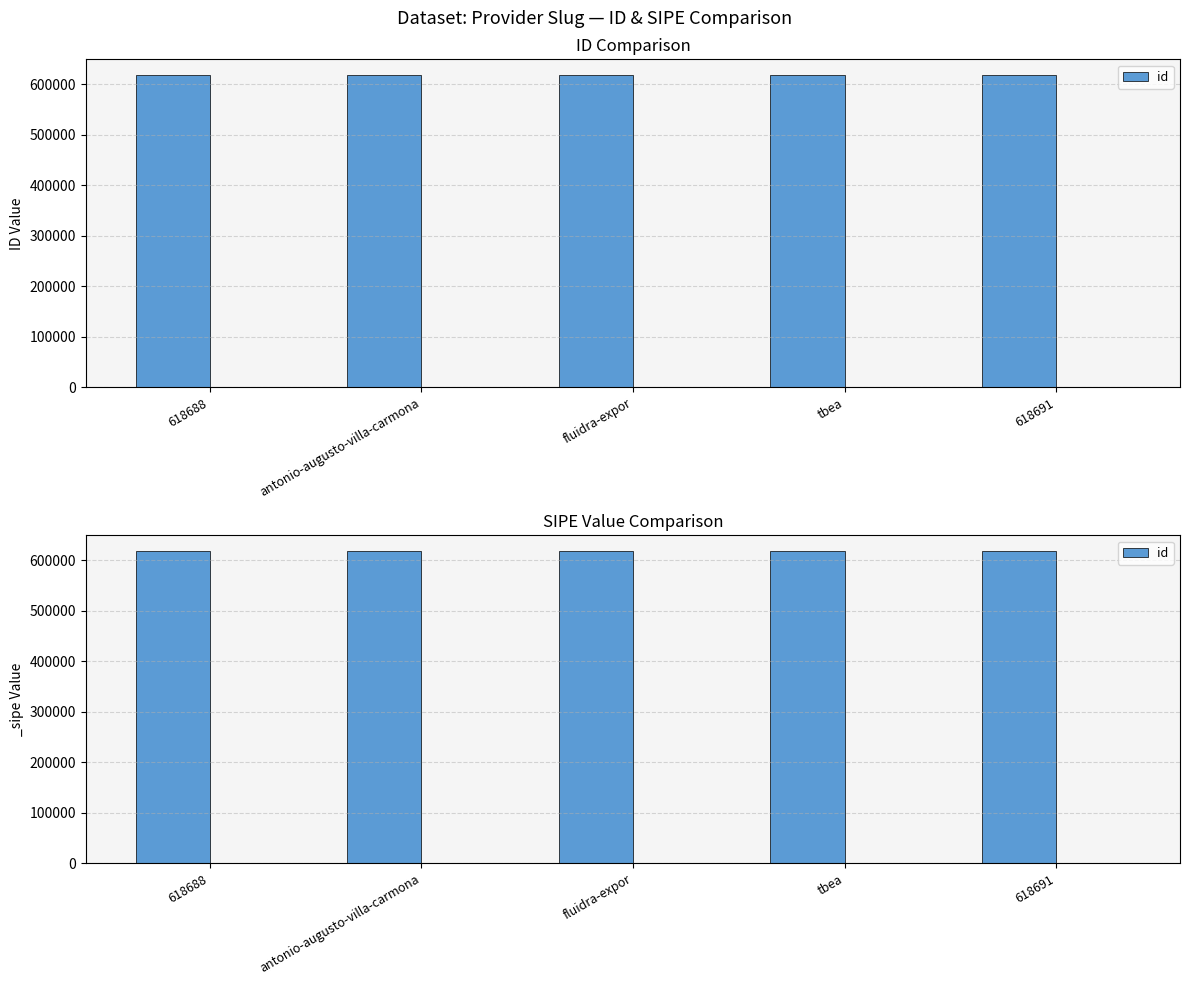

What is the difference between the second highest and minimum values?

3